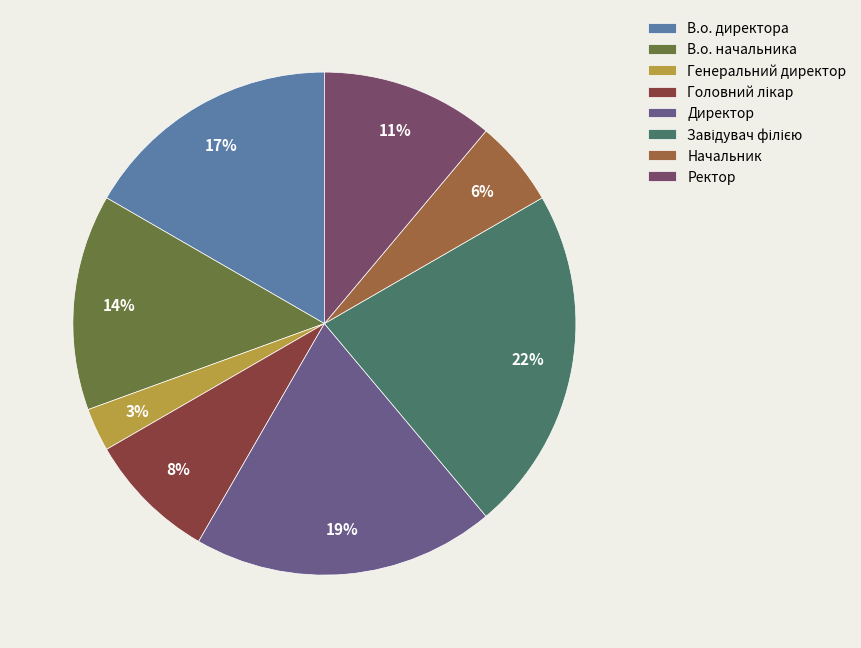

Which has a higher value, В.о. начальника or В.о. директора?

В.о. директора